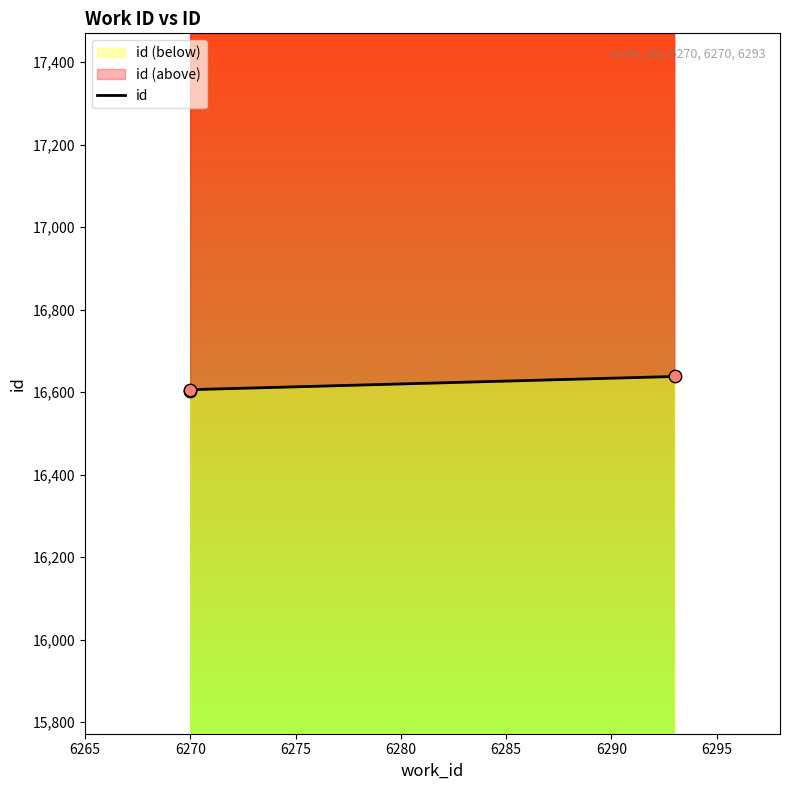

What is the change in value from 6270 to 6293?

+32